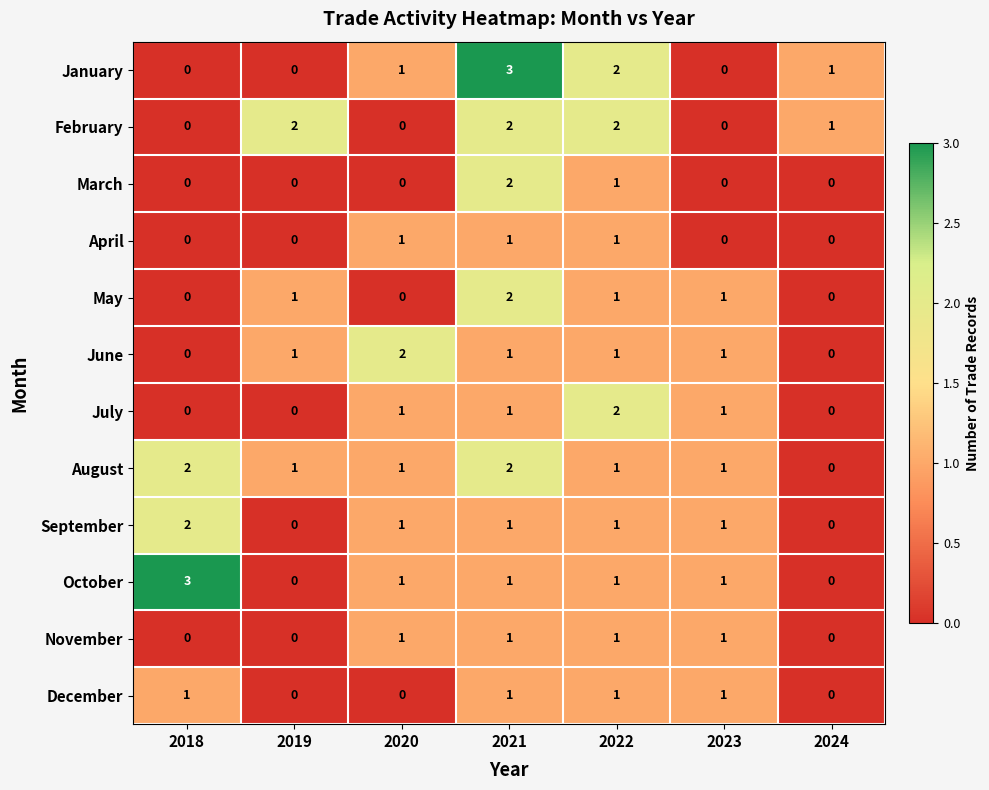

What is the sum of all January values?

7